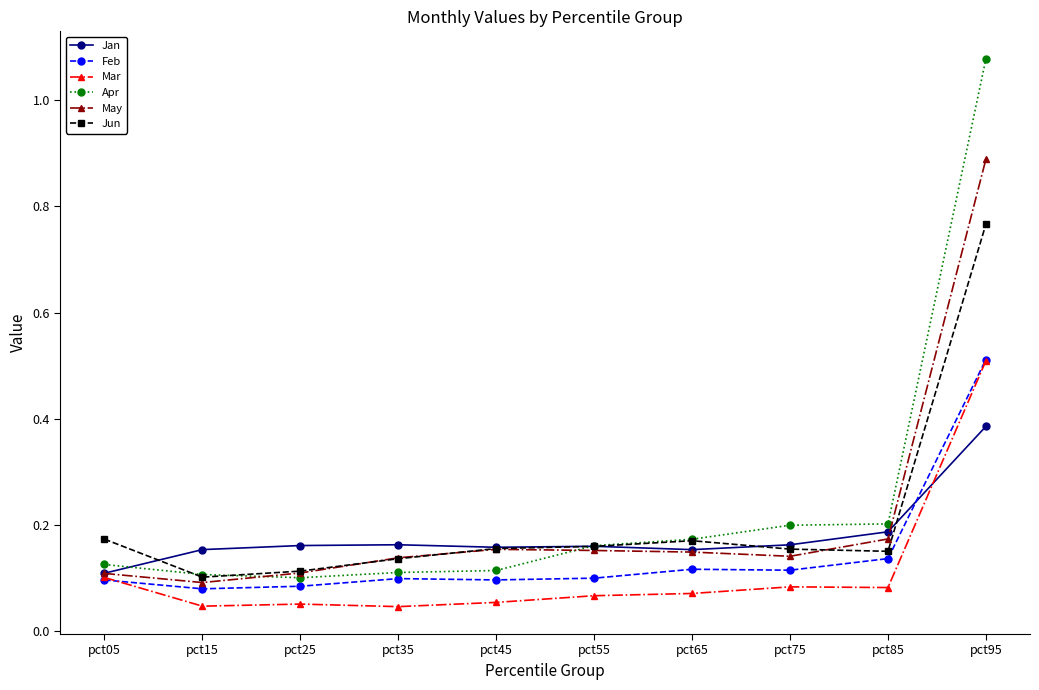

Is it true that Feb equals 0.5 at pct95?

True